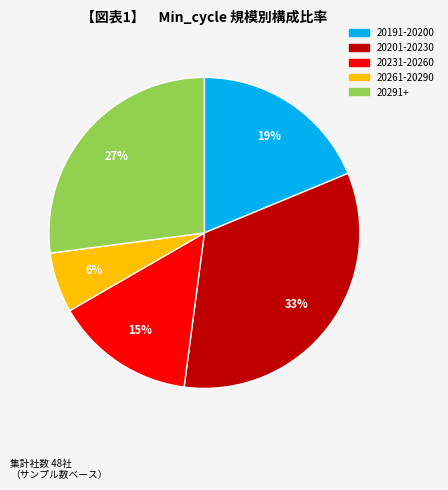

To the nearest percent, what percentage of the pie is 20261-20290?

6%